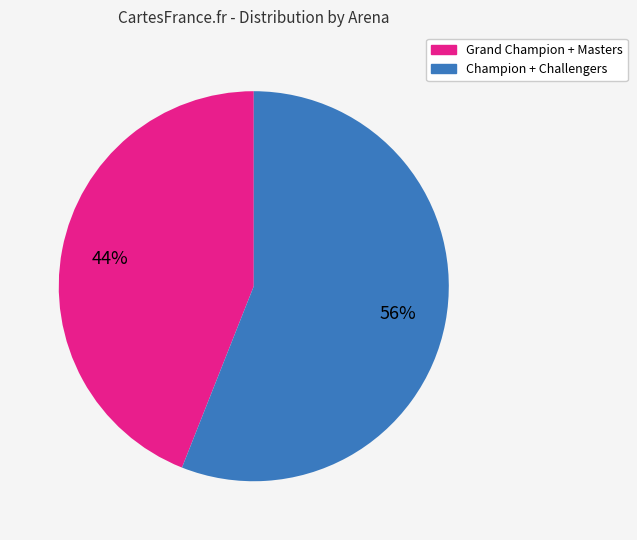

To the nearest percent, what is the average slice percentage?

50%